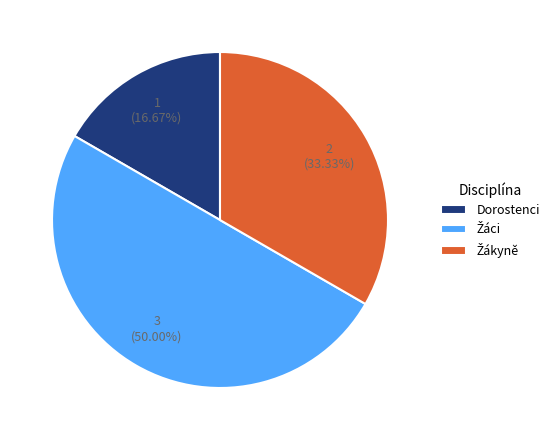

What is the smallest slice in the pie chart?

Dorostenci